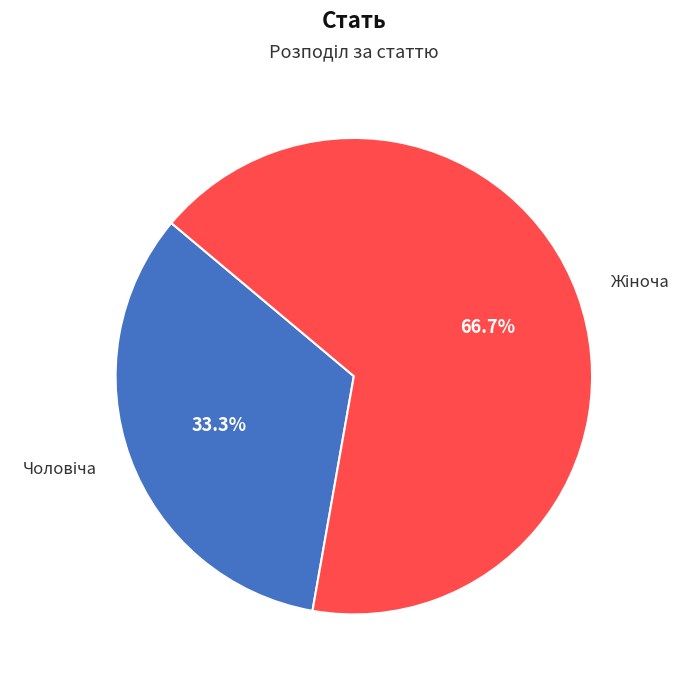

Is there any slice that represents more than half of the pie?

Yes